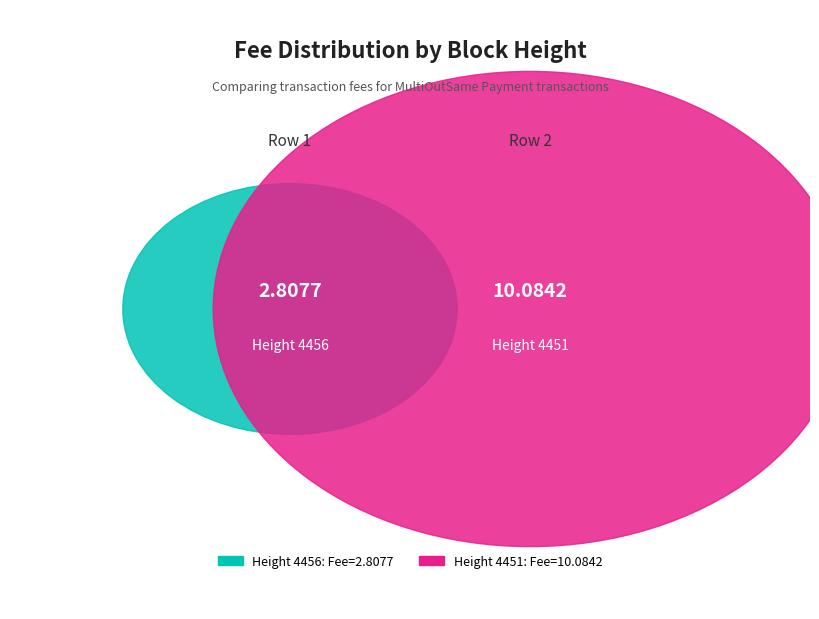

Is it true that 4451 is 78% of the pie?

True